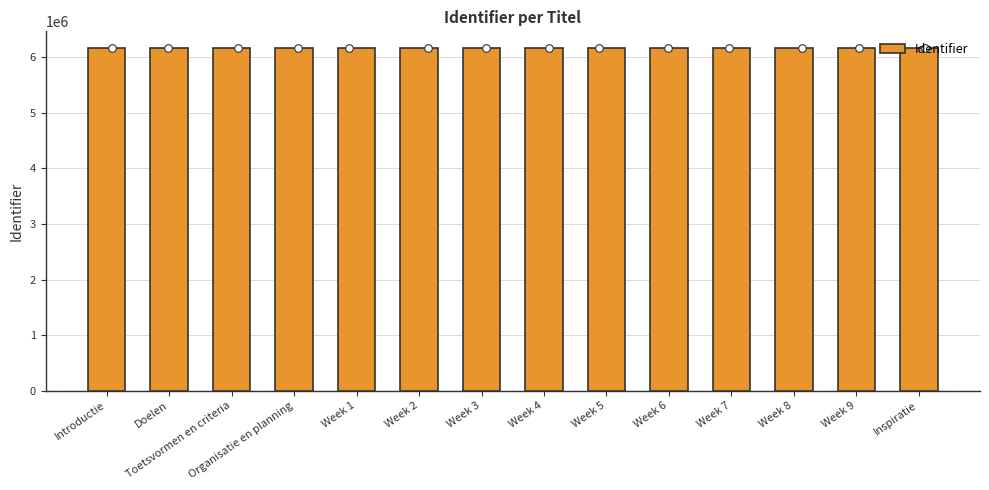

What is the change in value from Introductie to Doelen?

+2